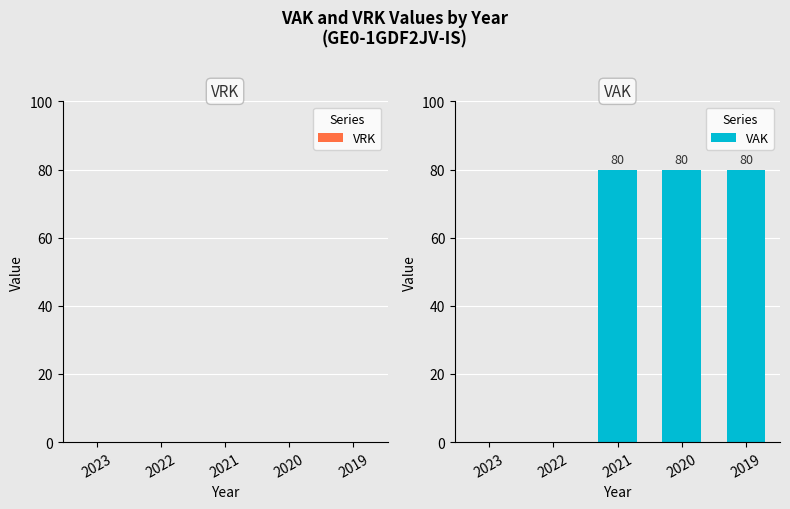

What is the sum of the values at 2019 and 2022?

80